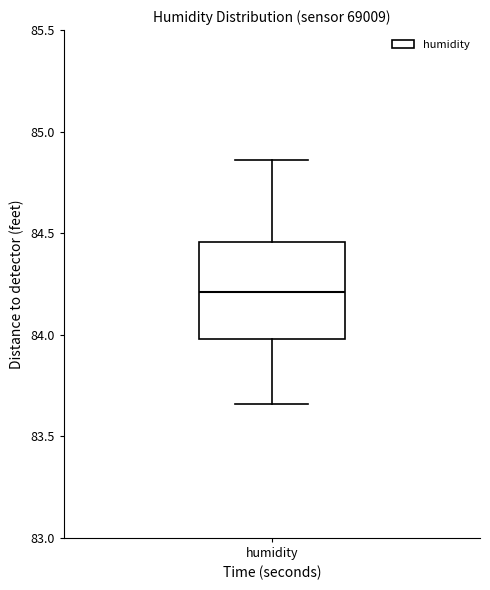

Read this box plot against the y-axis: the position of the median line, the range covered by the box, and the ends of both whiskers. The values are not printed on the chart, so give them approximately, as read against the axis.

median 84.20, box 84.00 to 84.45, whiskers 83.65 to 84.85